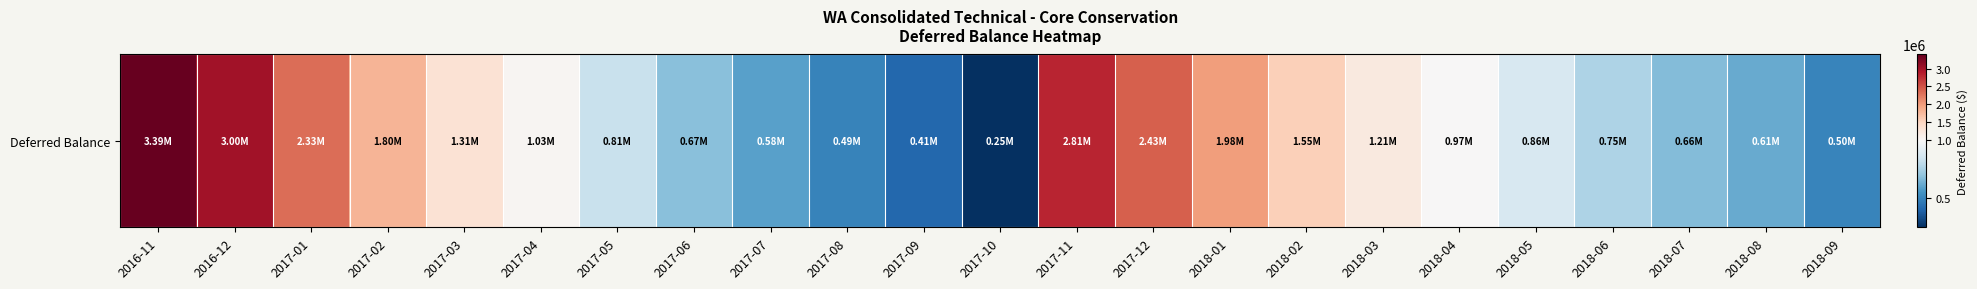

The chart shows a value of 278276.6 at 2017-08. True or false?

False